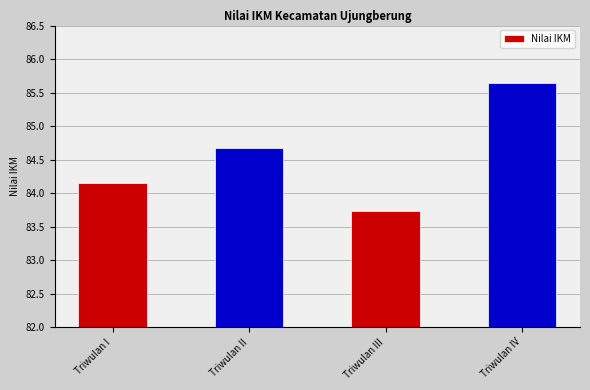

Where is the data nearest to the value 84?

Triwulan I